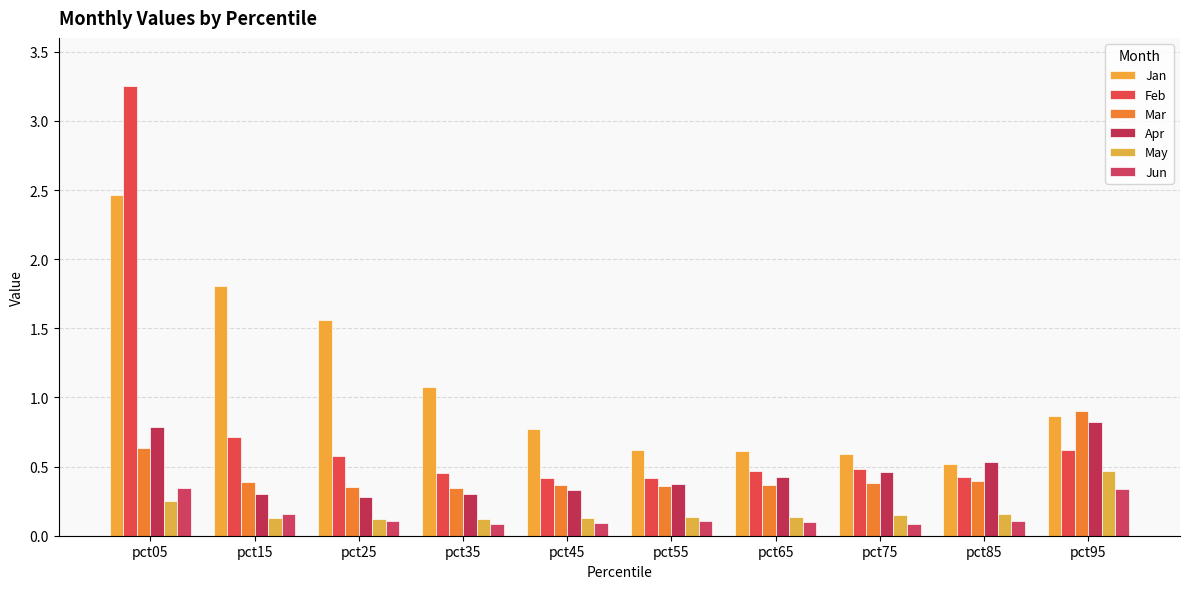

Which series has the widest spread of values?

Feb